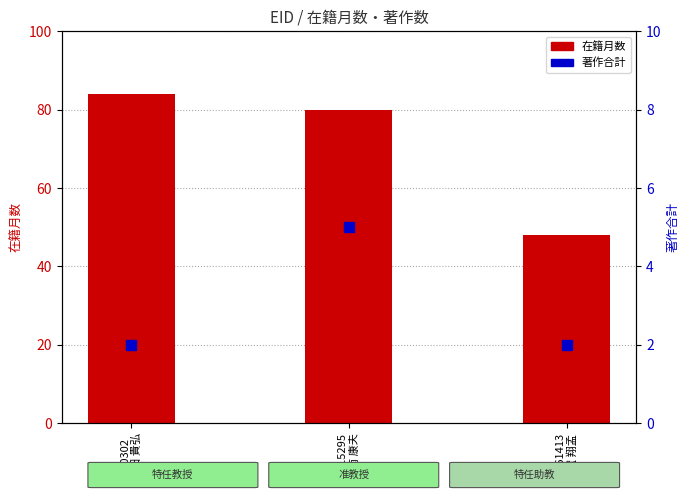

At how many categories does at least one series exceed 30?

3